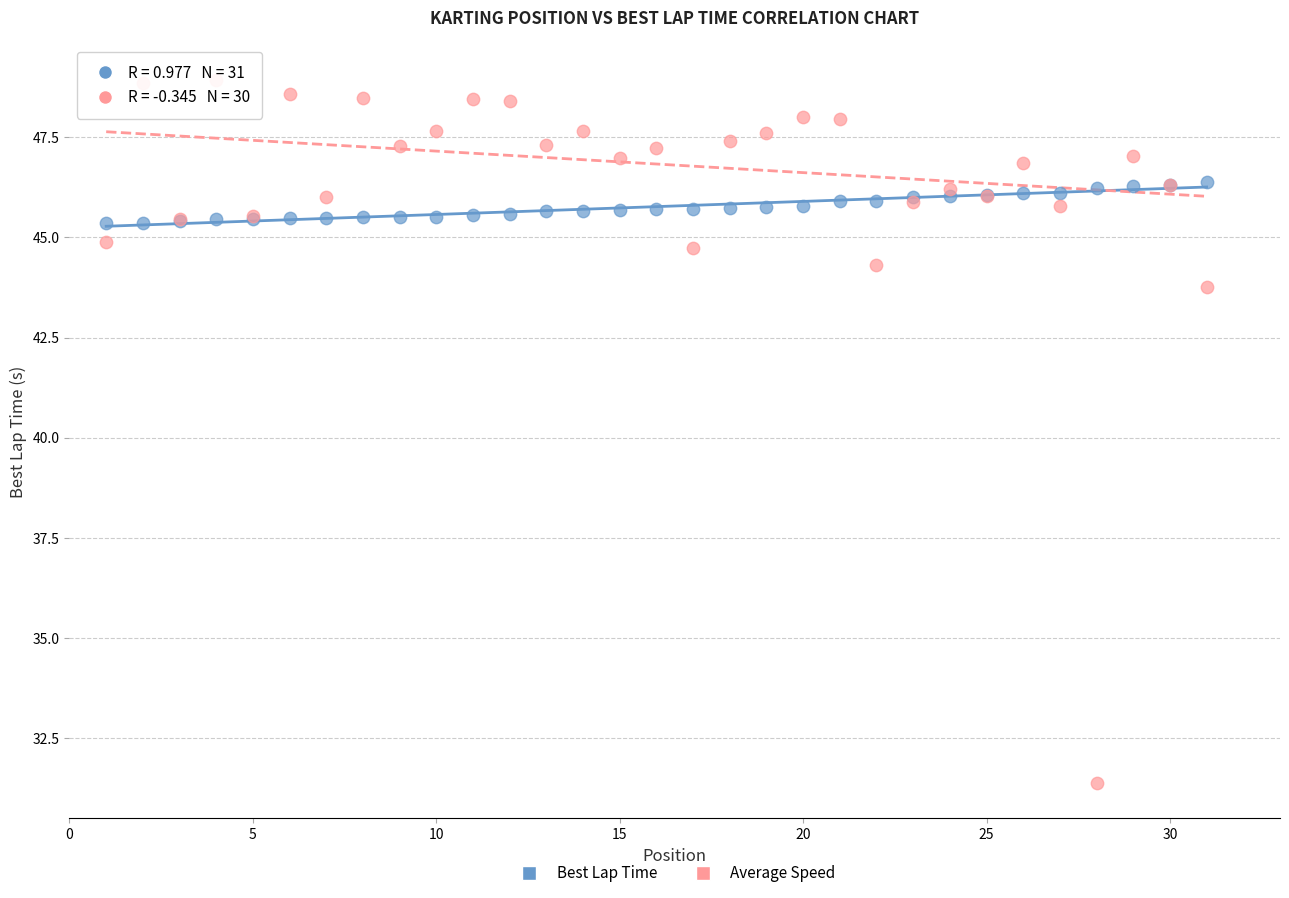

Across all series, what Y value is closest to 40?

43.8